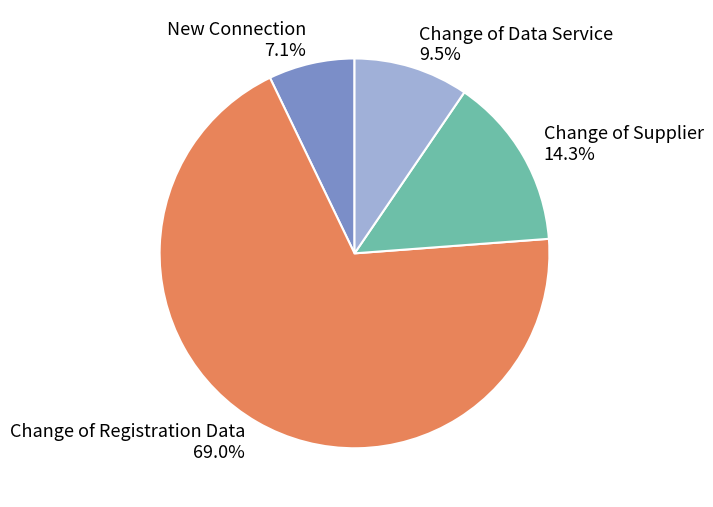

How many segments does this pie chart have?

4